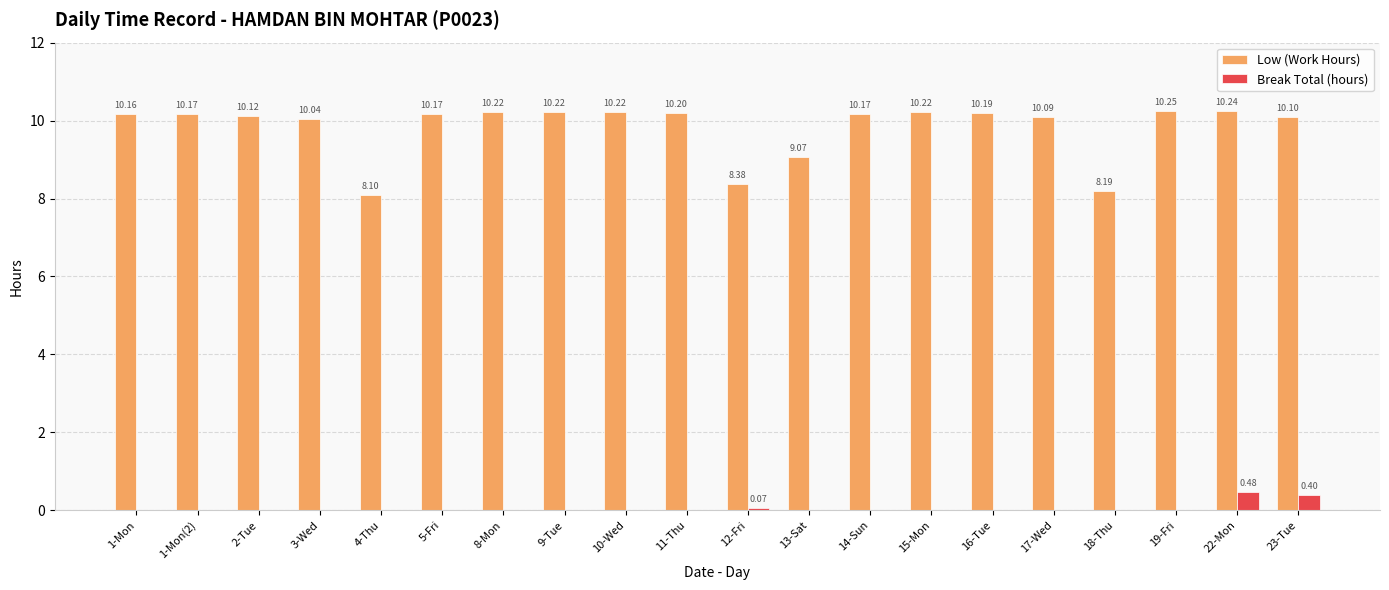

The Low (Work Hours) series shows 10.2 at 19-Fri. True or false?

True